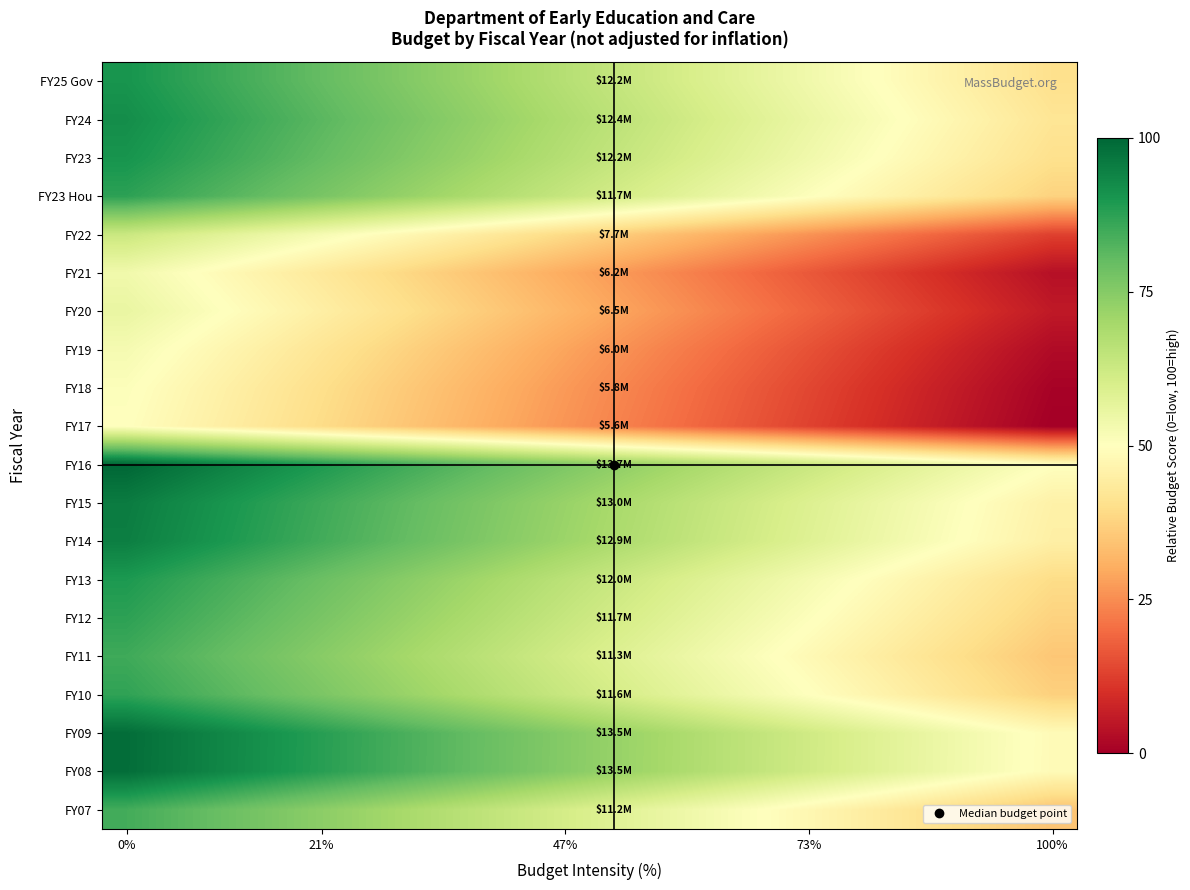

How many series are shown in this chart?

20